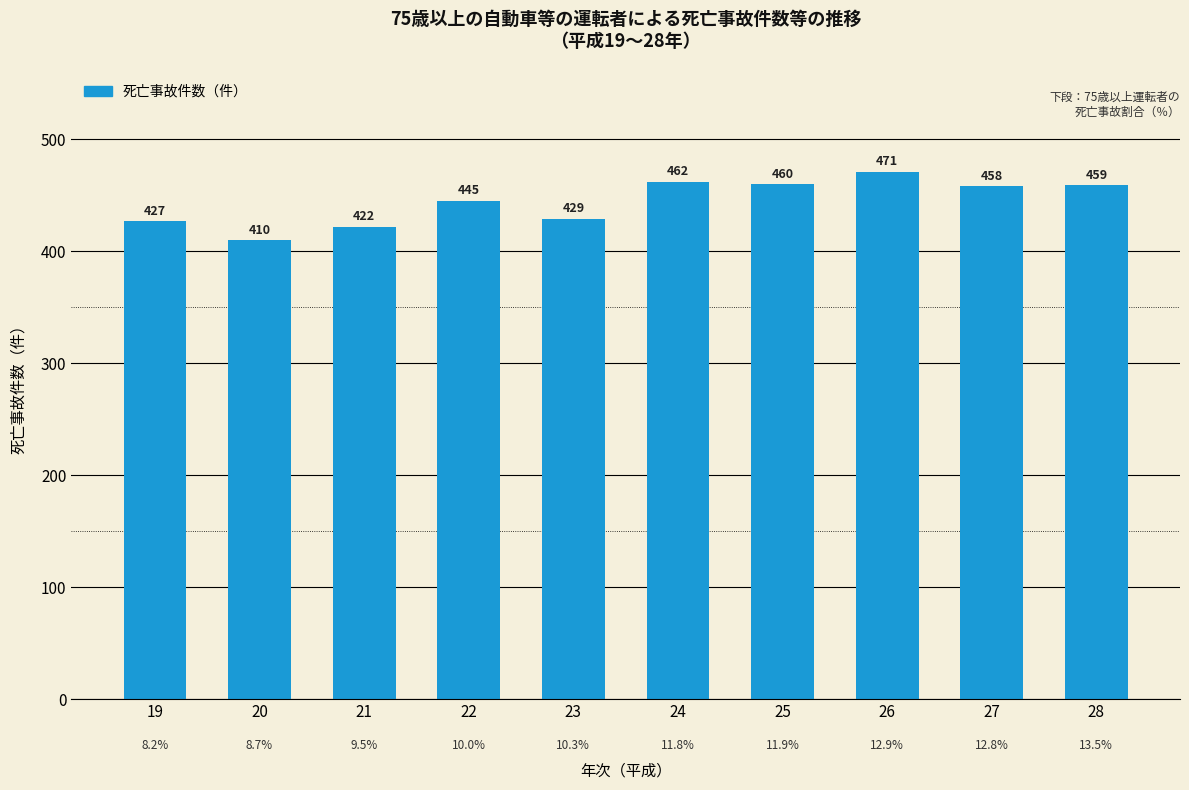

At which category does the chart reach its minimum across all series?

20